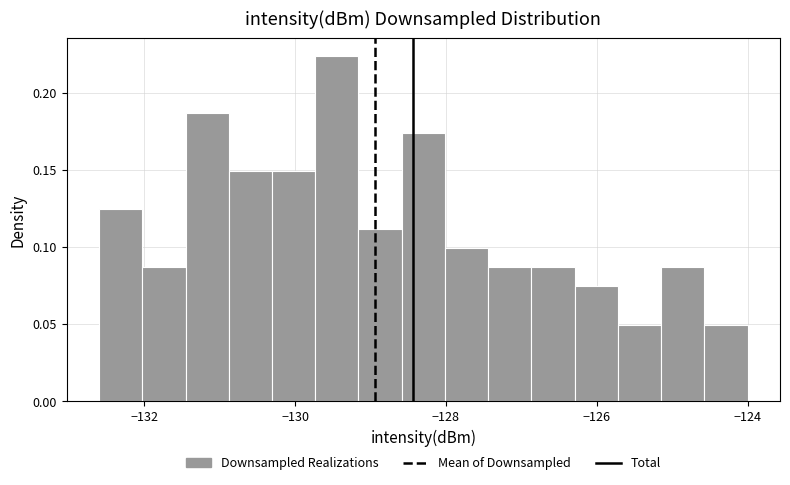

Around what value on the x-axis is the tallest bar? Give the approximate position of its centre, as read against the axis.

-129.4